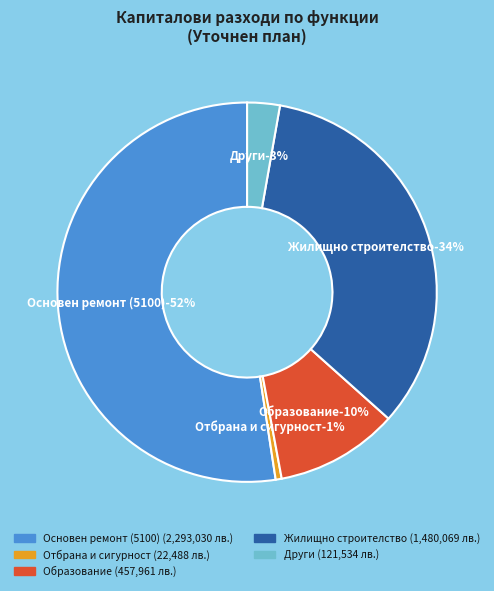

The Отбрана и сигурност slice represents 11% of the pie. True or false?

False